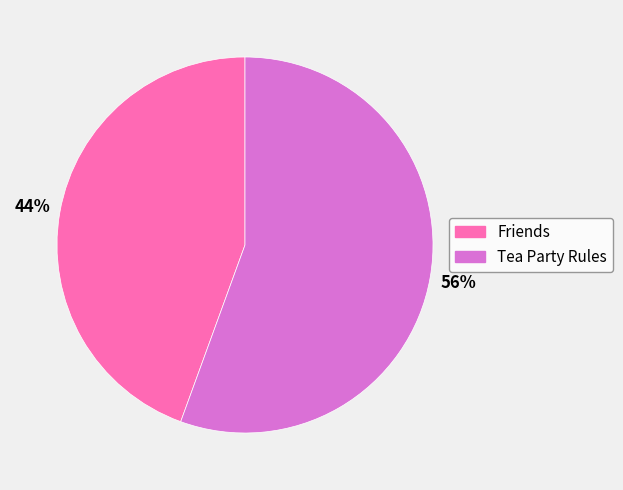

Do Tea Party Rules and Friends together represent more than half of the pie?

Yes